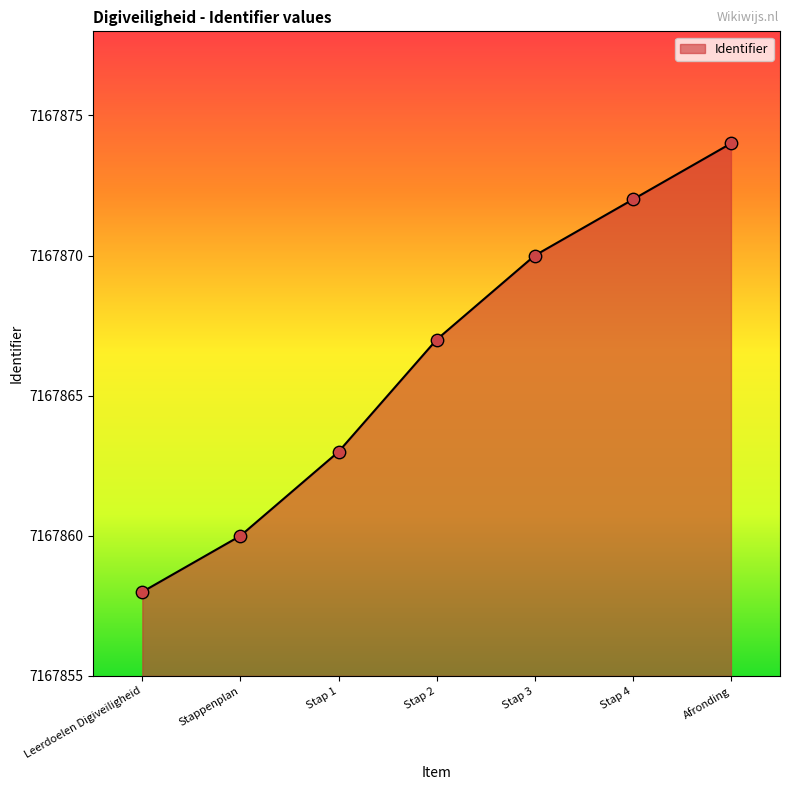

Which has a higher value, Stap 3 or Stap 4?

Stap 4